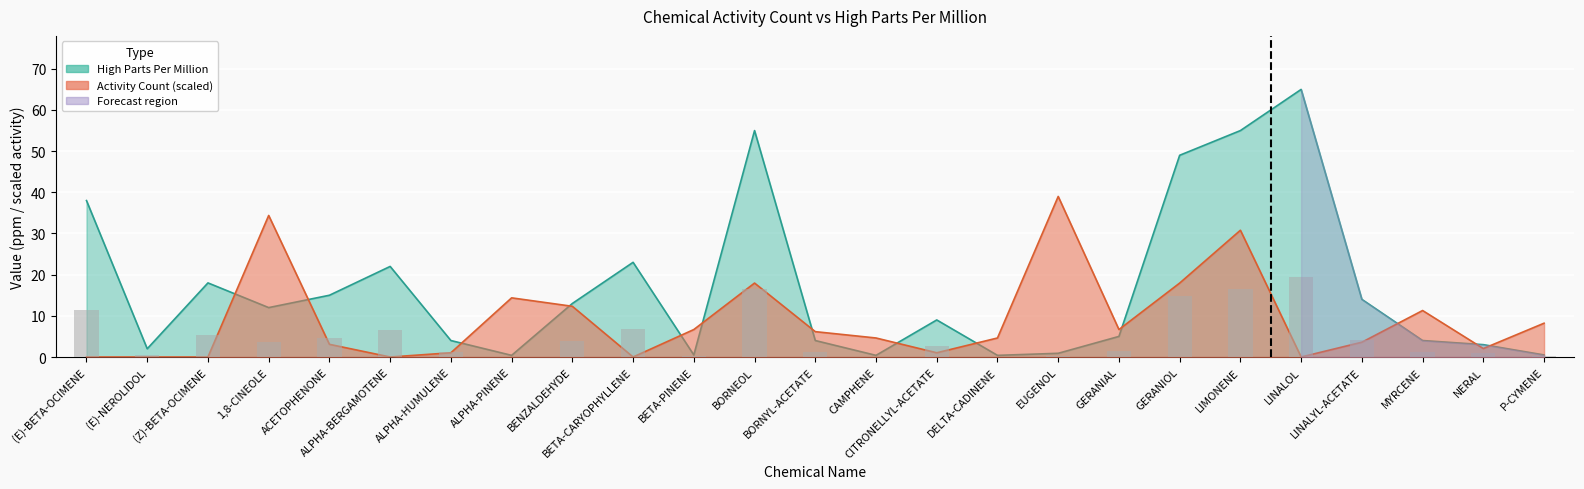

What is the difference between the maximum and second lowest values in the Activity Count series?

39.0